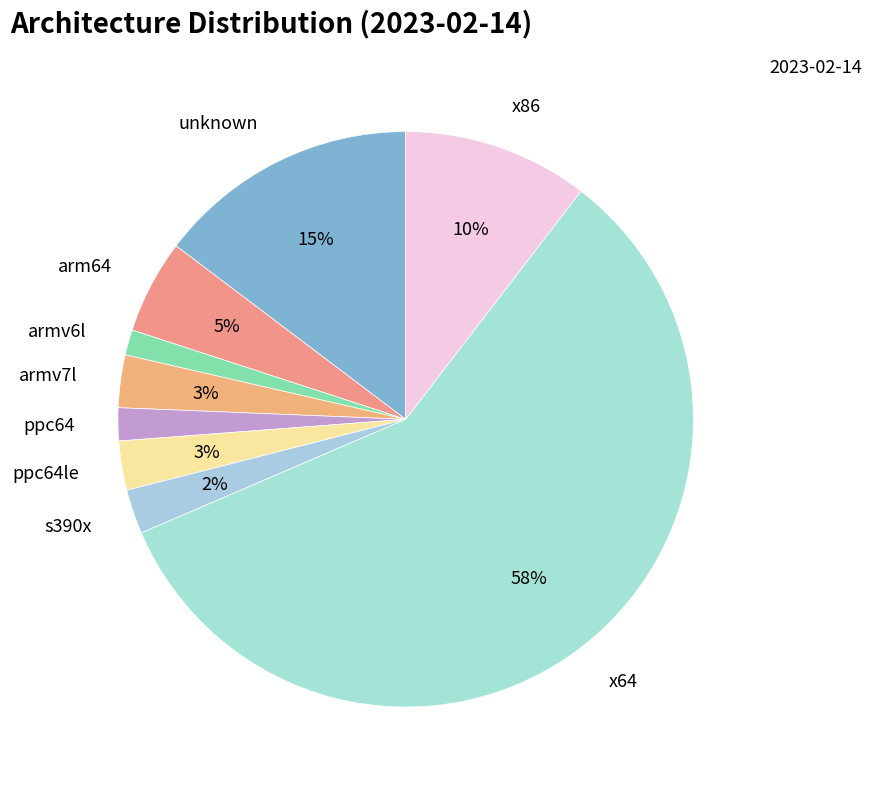

Rank the categories by value from lowest to highest.

armv6l, ppc64, s390x, ppc64le, armv7l, arm64, x86, unknown, x64